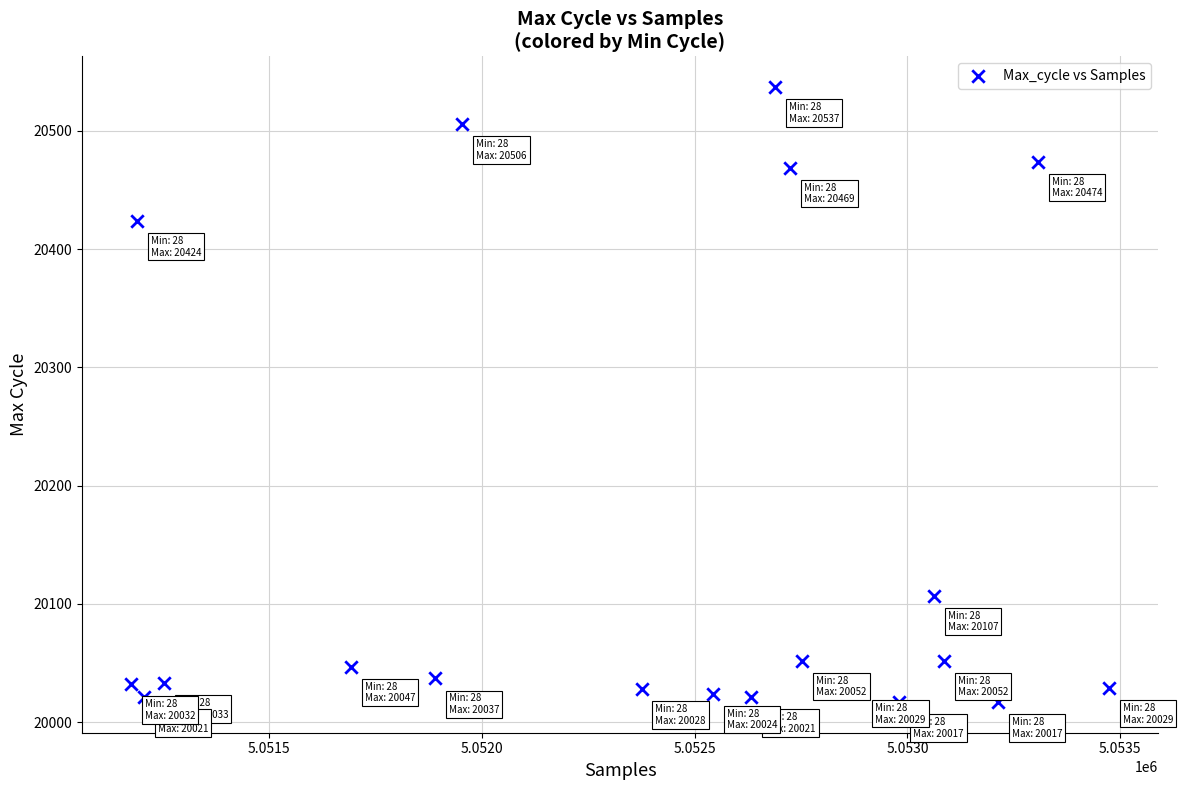

What is the range of X values (max minus min)?

2299